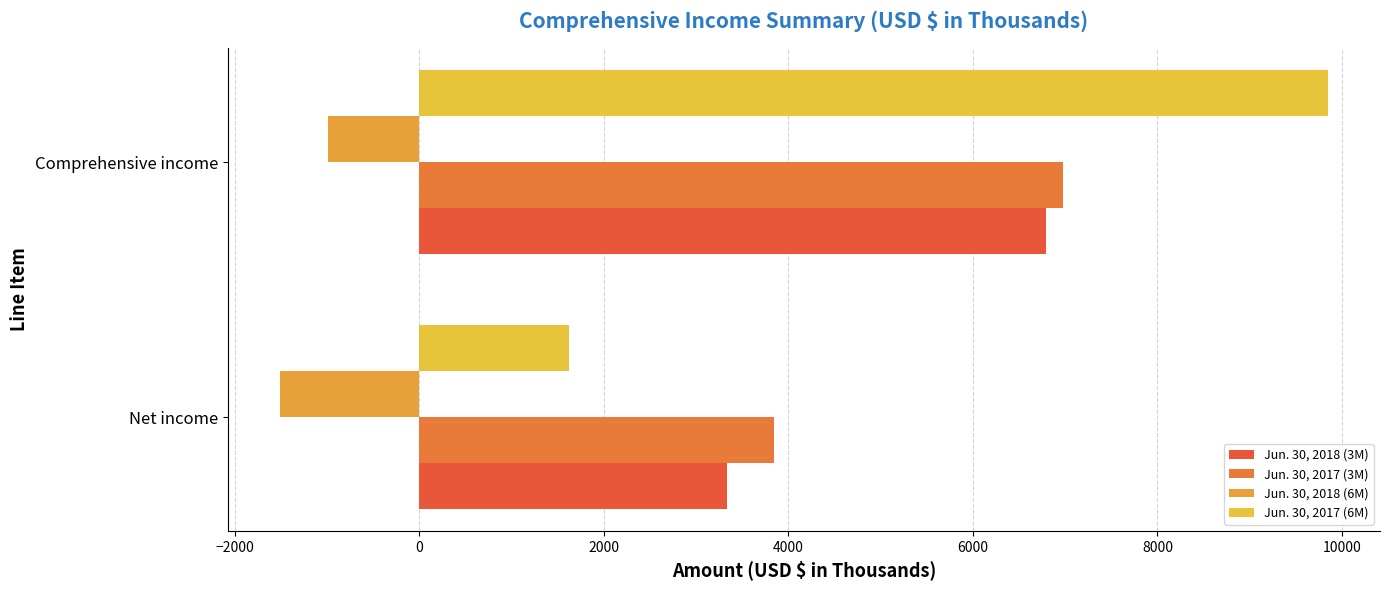

How many series are shown in this chart?

4